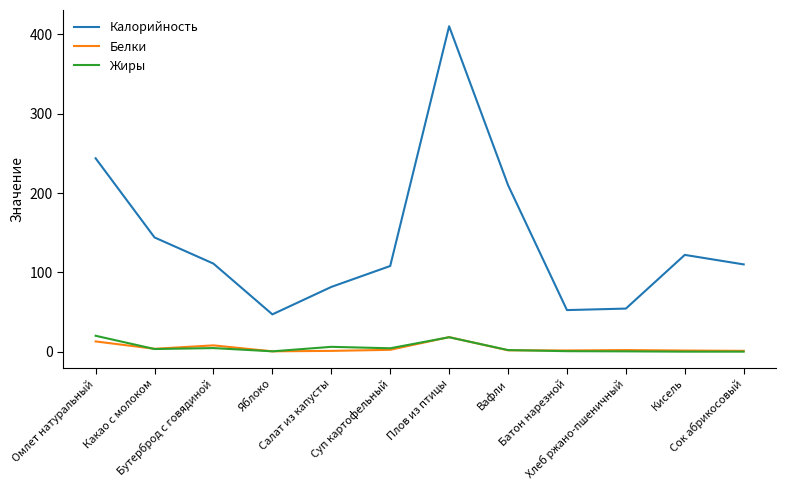

What is the difference between the maximum and minimum values in the Жиры series?

20.0